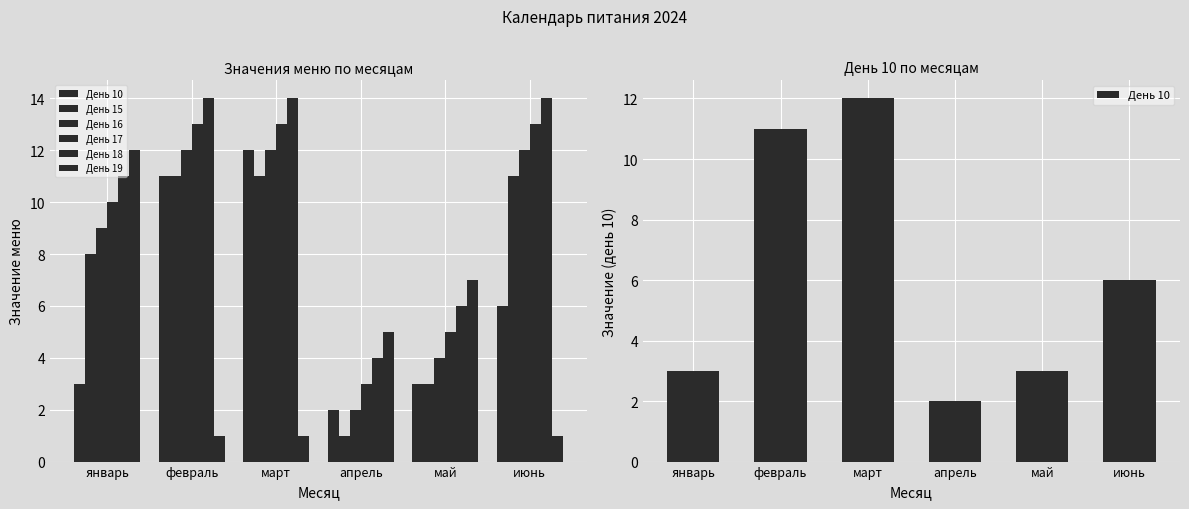

How many bars are there in each group?

6